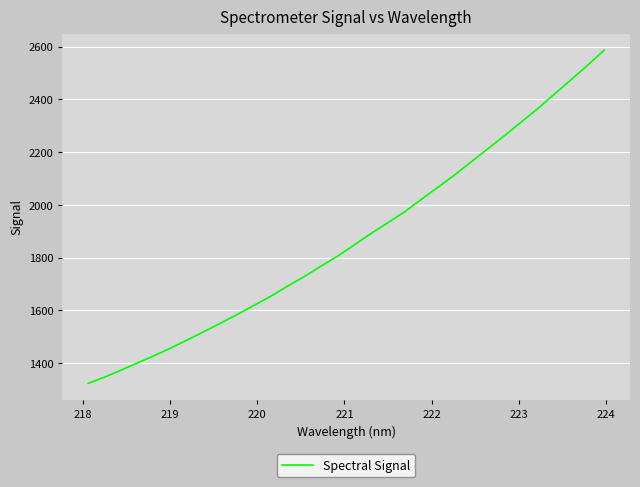

What is the minimum value shown in the chart?

1323.5